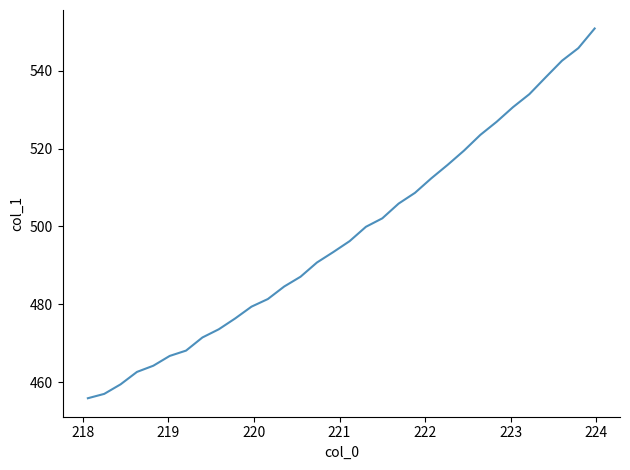

What is the minimum value shown in the chart?

455.9